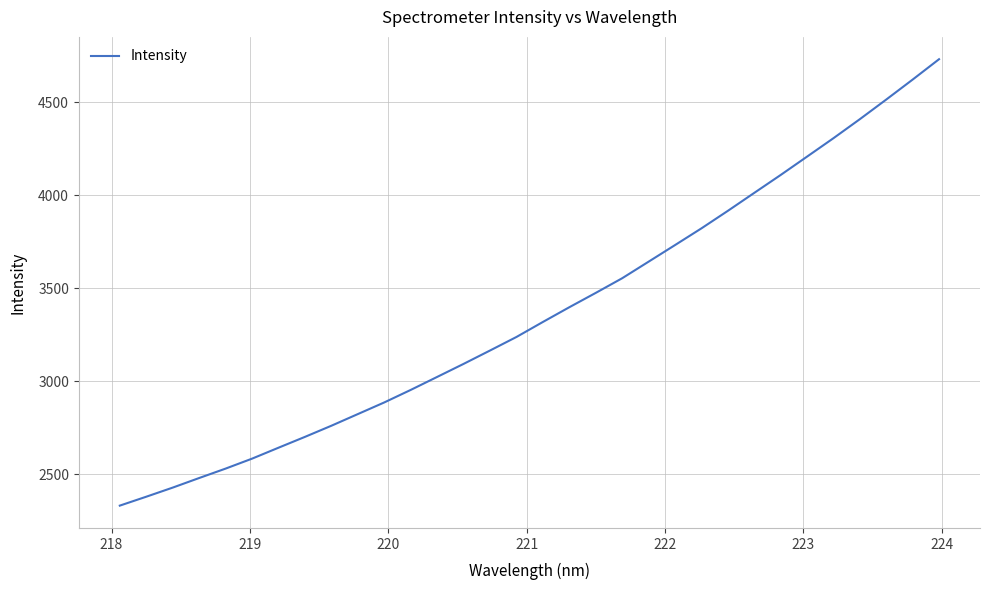

What is the maximum value shown in the chart?

4730.9